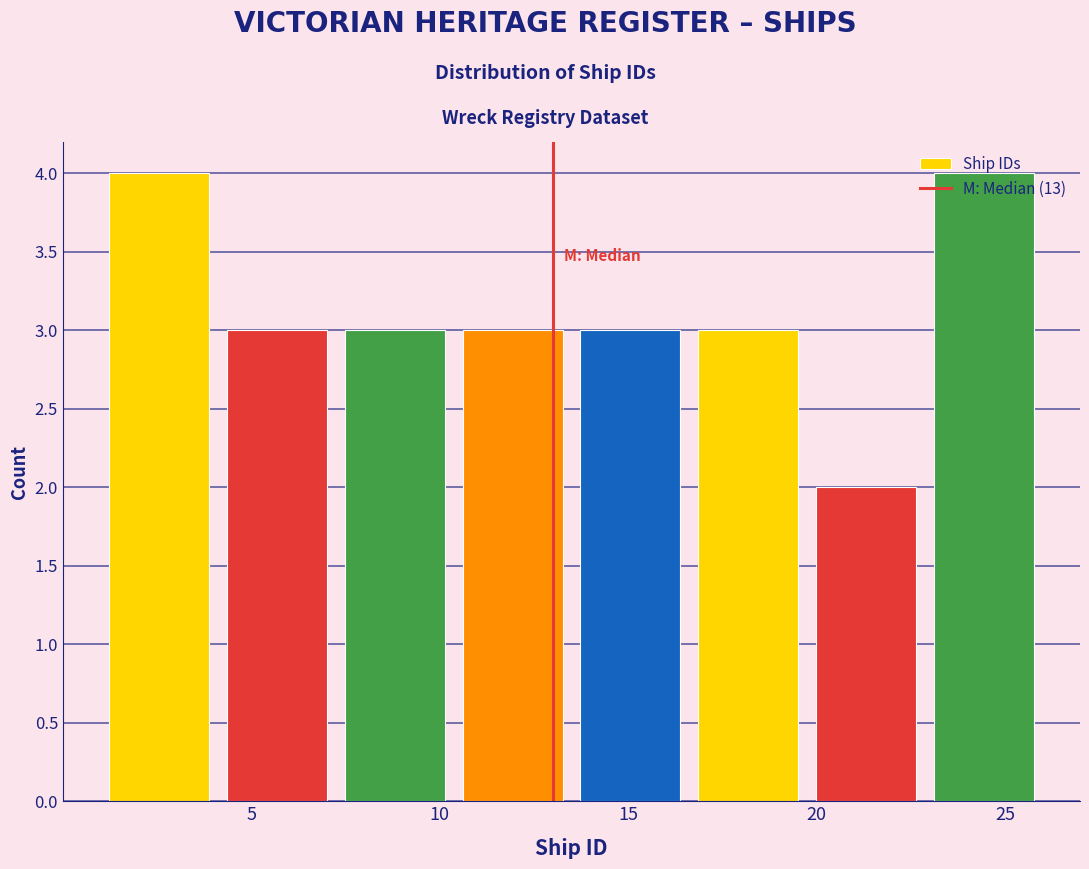

What is the height of the bar covering 1.0 to 4.0 on the x-axis? Neither the bar edges nor the heights are printed on the chart, so give them approximately, as read against the axes.

4